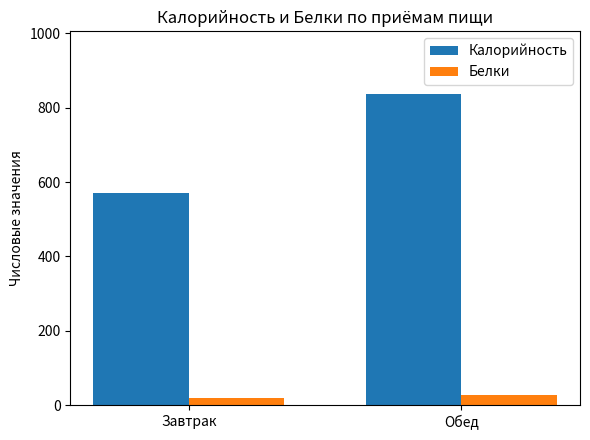

What is the greatest value displayed?

838.0